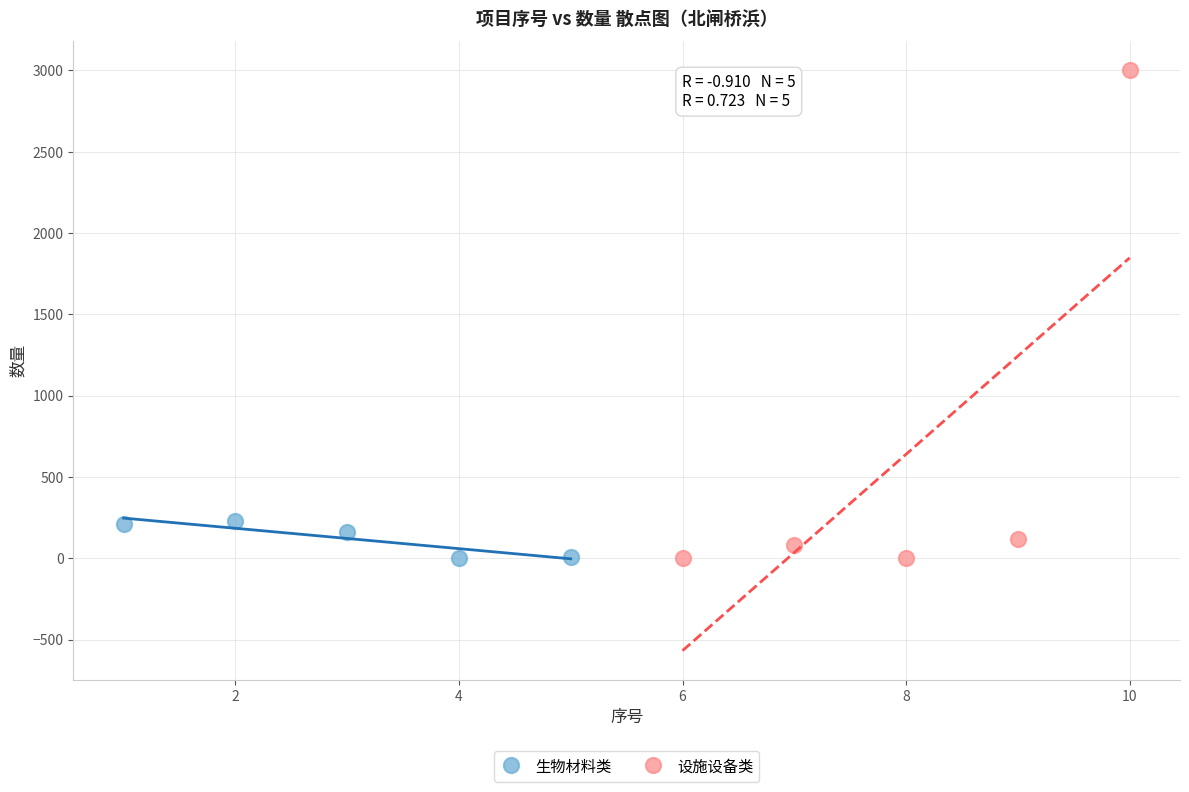

What are all the series names shown in the legend?

生物材料类, 设施设备类